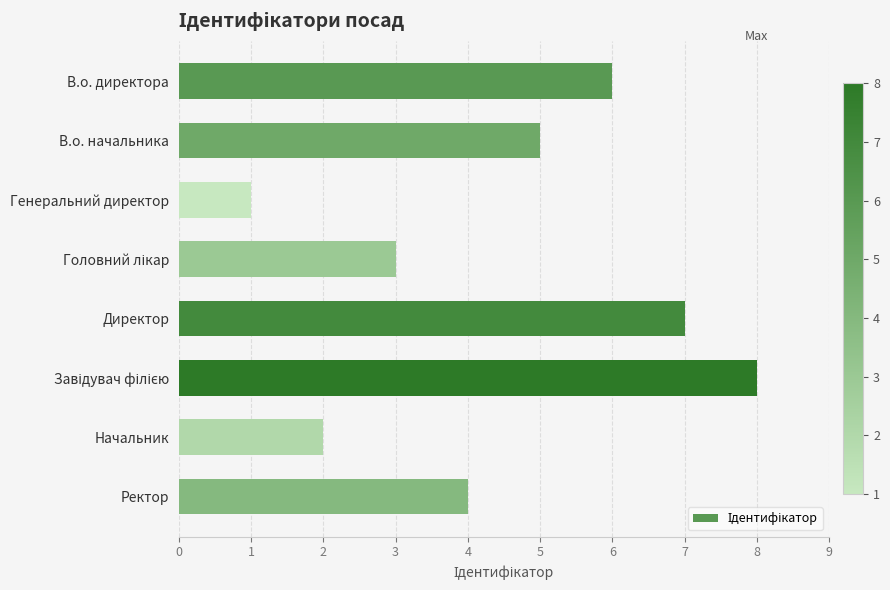

Reading bottom to top, what are all the values shown in this chart?

4	2	8	7	3	1	5	6